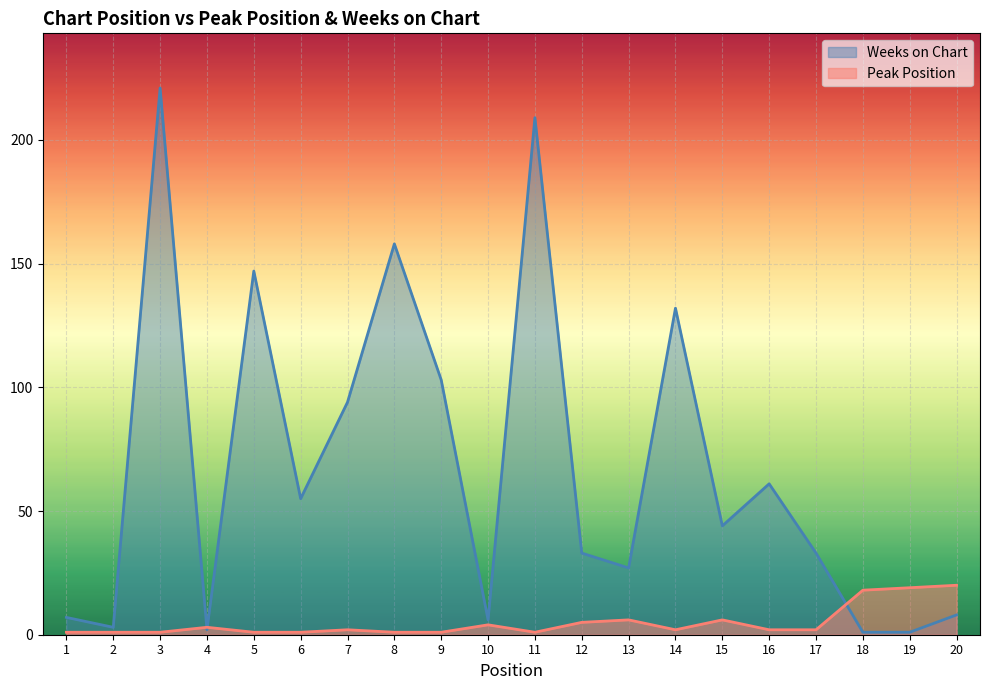

Between which two adjacent categories do Weeks on Chart and Peak Position first intersect?

3 and 4